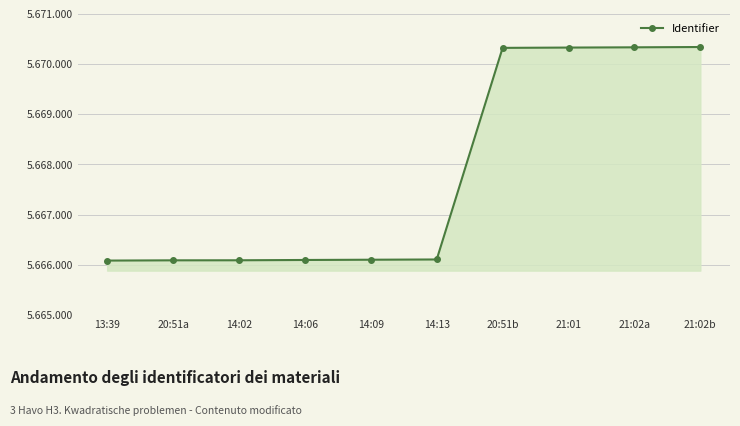

Is this an area chart (filled region under the line)?

Yes